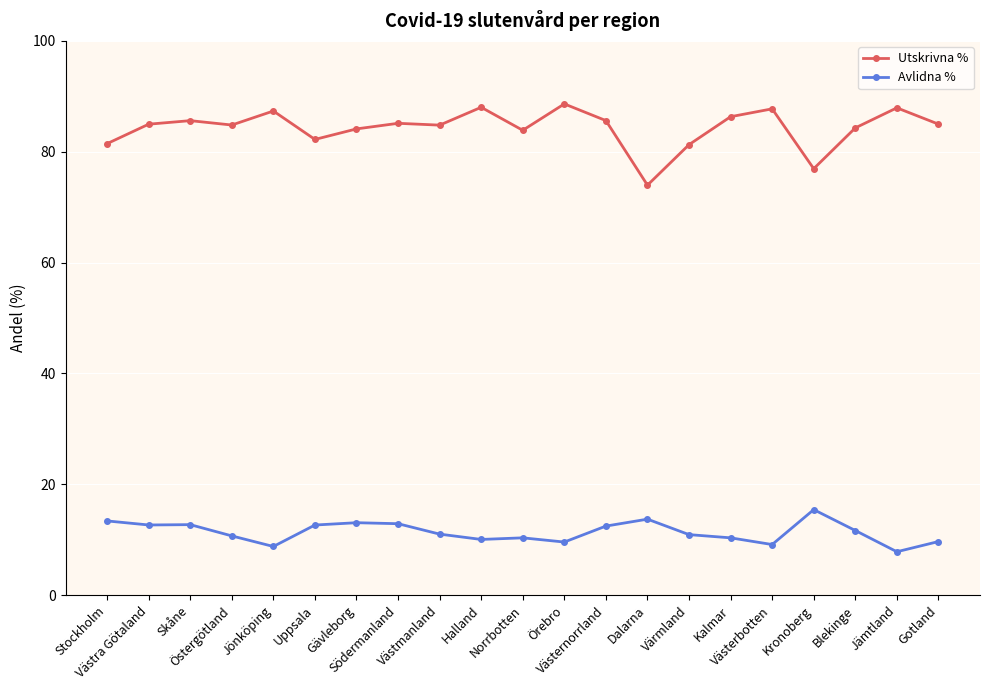

What is the spread (max minus min) of values at Södermanland?

72.2